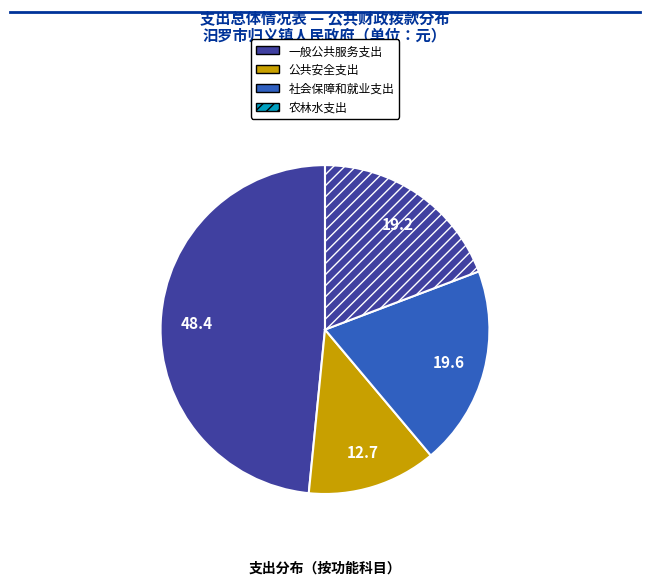

To the nearest percent, what is the difference between the largest and smallest slice percentages?

36%